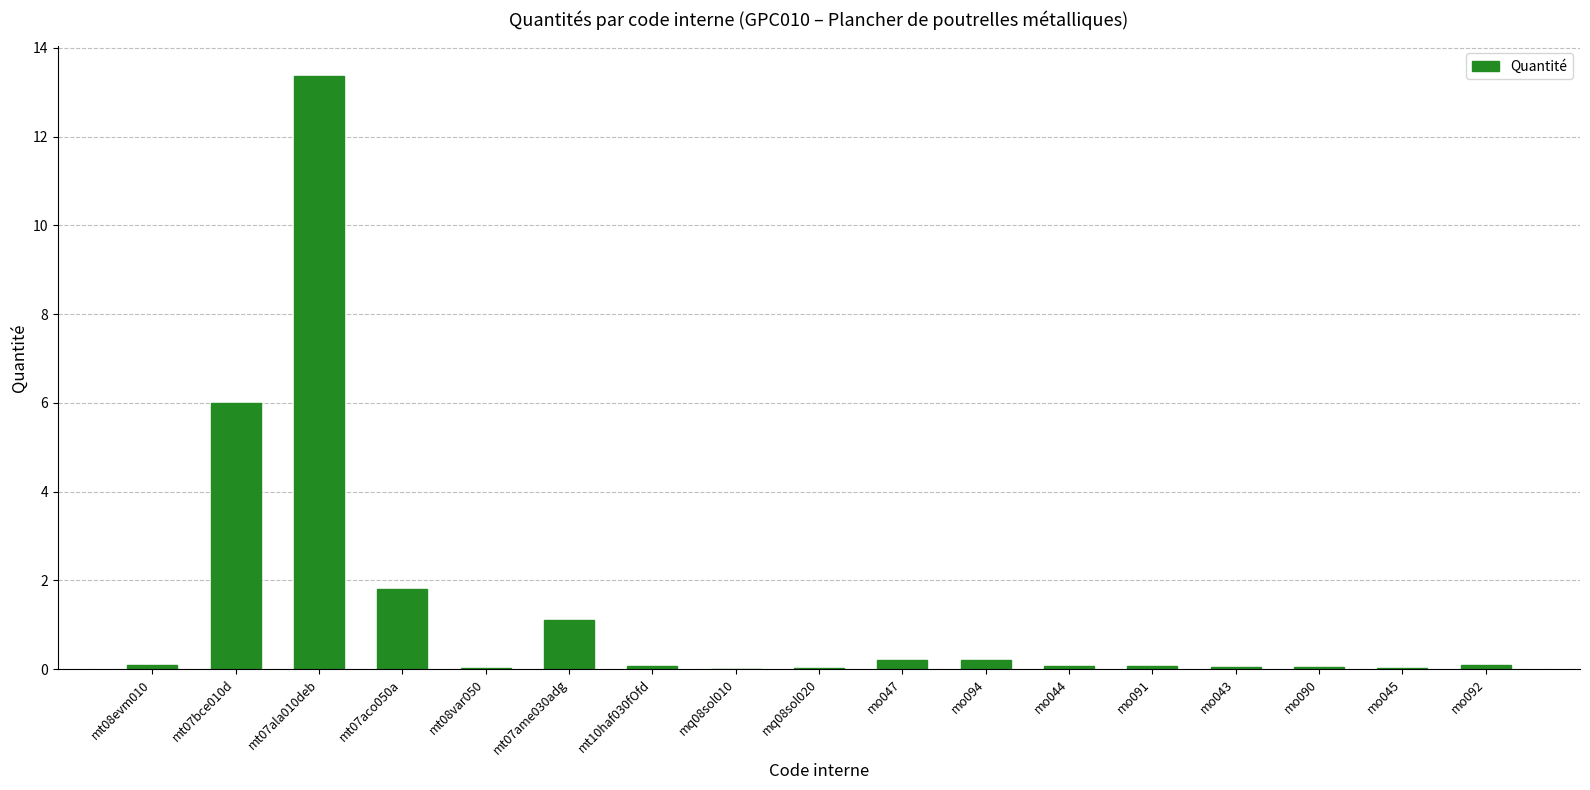

What is the change in value from mt07bce010d to mo091?

-5.9